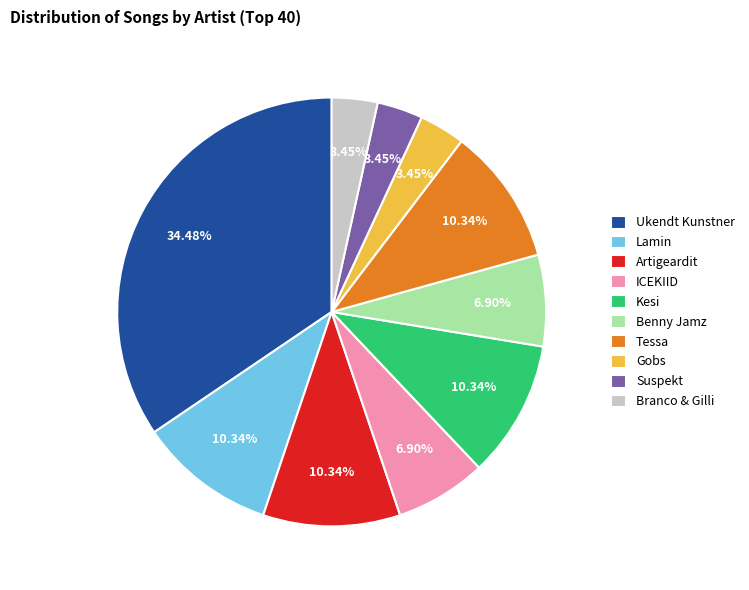

Count the number of slices in the pie.

10